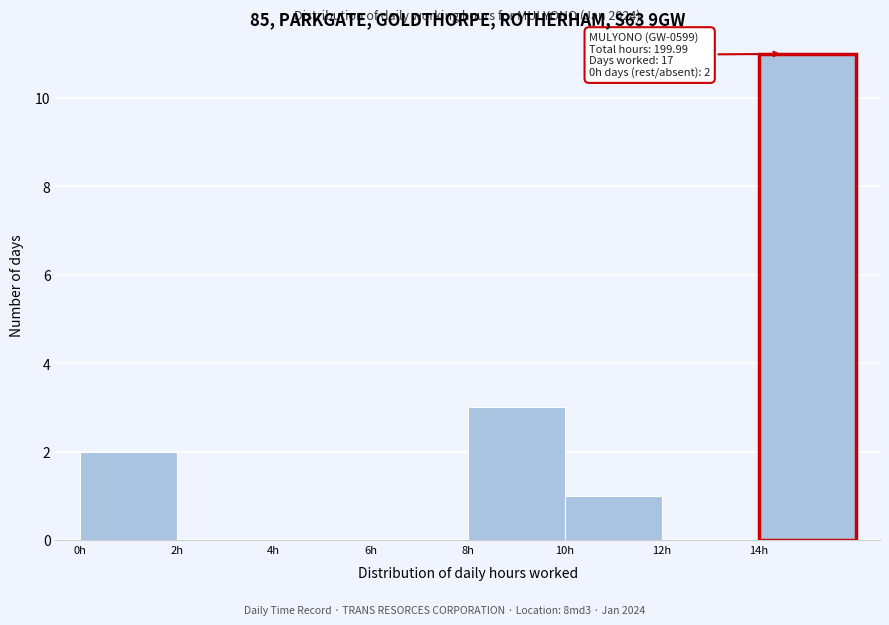

Over which range of the x-axis is the bar tallest?

14 to 16